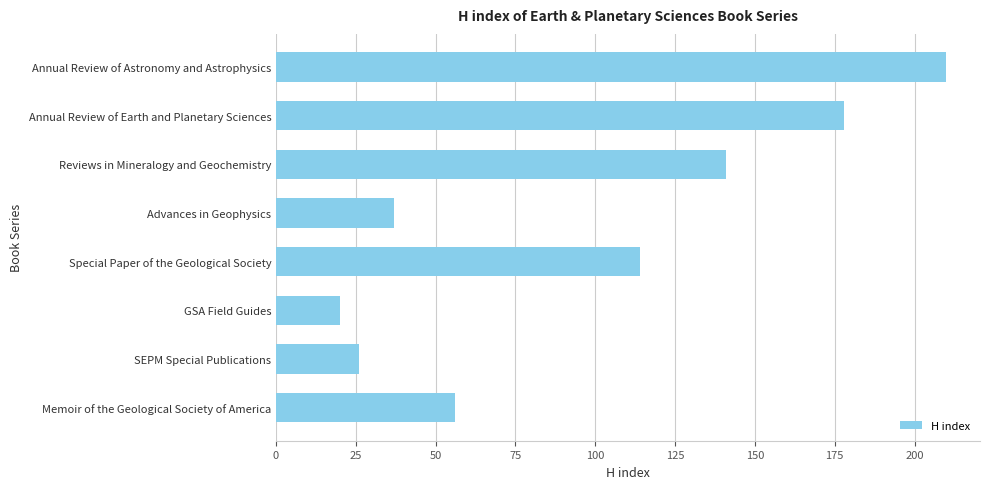

Which has a higher value, Annual Review of Astronomy and Astrophysics or GSA Field Guides?

Annual Review of Astronomy and Astrophysics